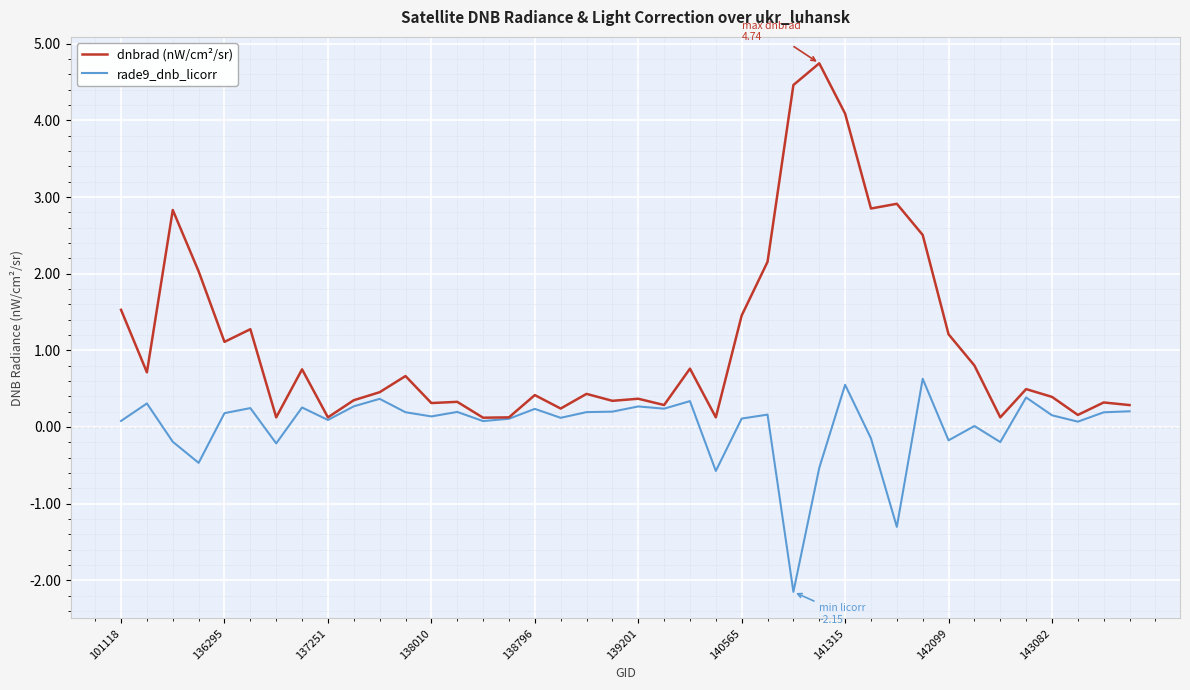

What is the highest value of the rade9_dnb_licorr series?

0.6